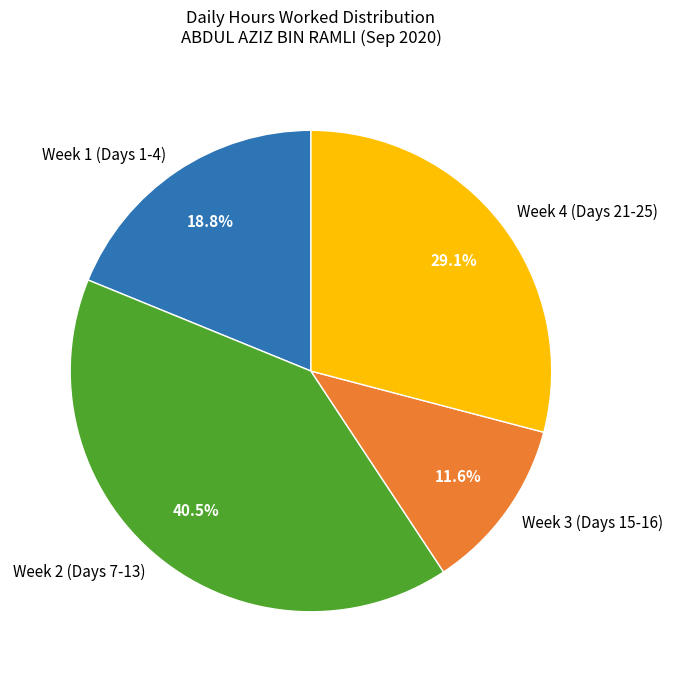

What is the total percentage of Week 2 (Days 7-13) and Week 4 (Days 21-25)?

69.6%